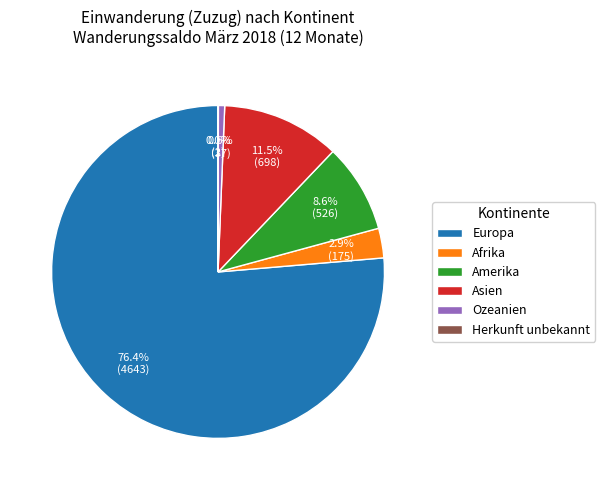

What percentage do Asien and Amerika together represent?

20.1%